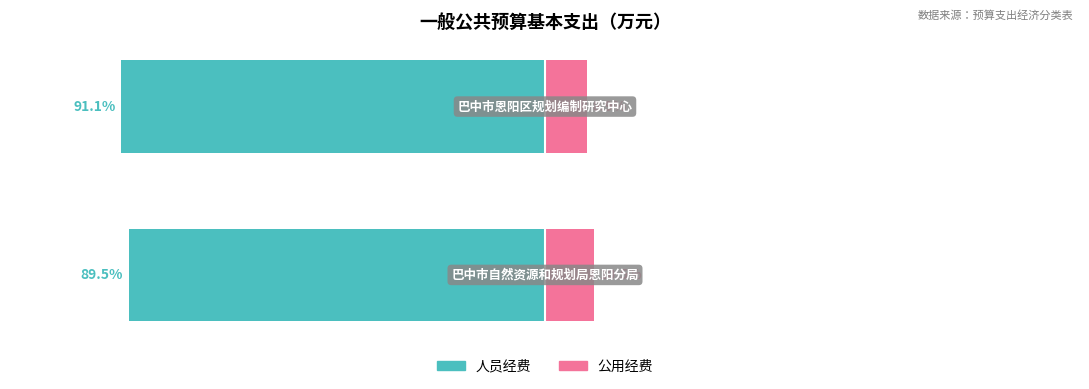

How many groups of bars are there?

2